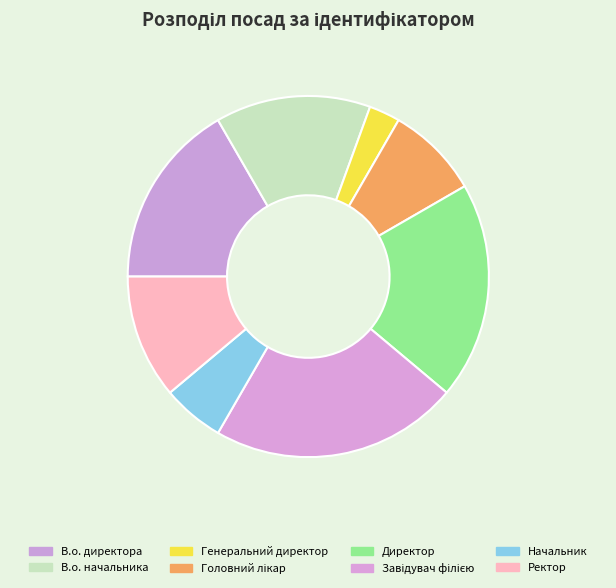

Rank the categories by value from lowest to highest.

Генеральний директор, Начальник, Головний лікар, Ректор, В.о. начальника, В.о. директора, Директор, Завідувач філією